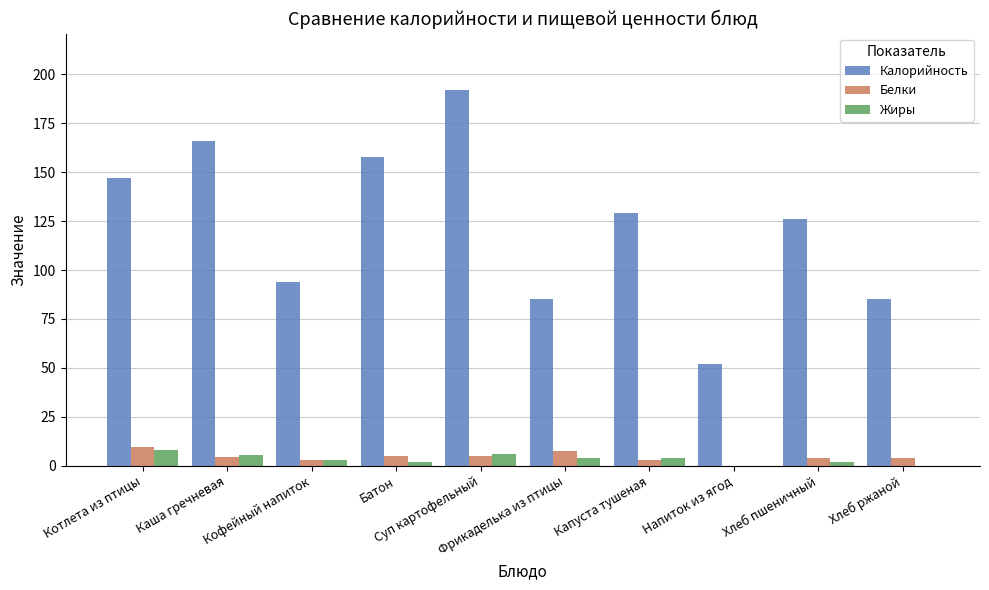

What is the highest value of the Жиры series?

8.1